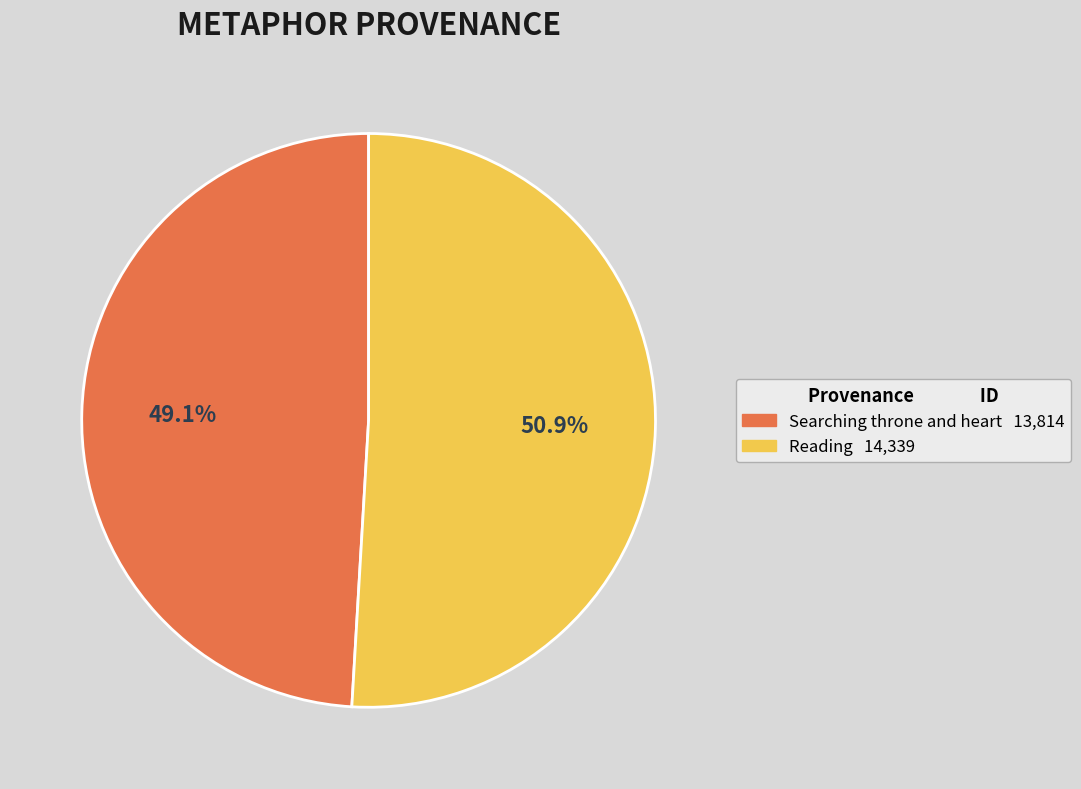

Which has a higher value, Searching throne and heart or Reading?

Reading